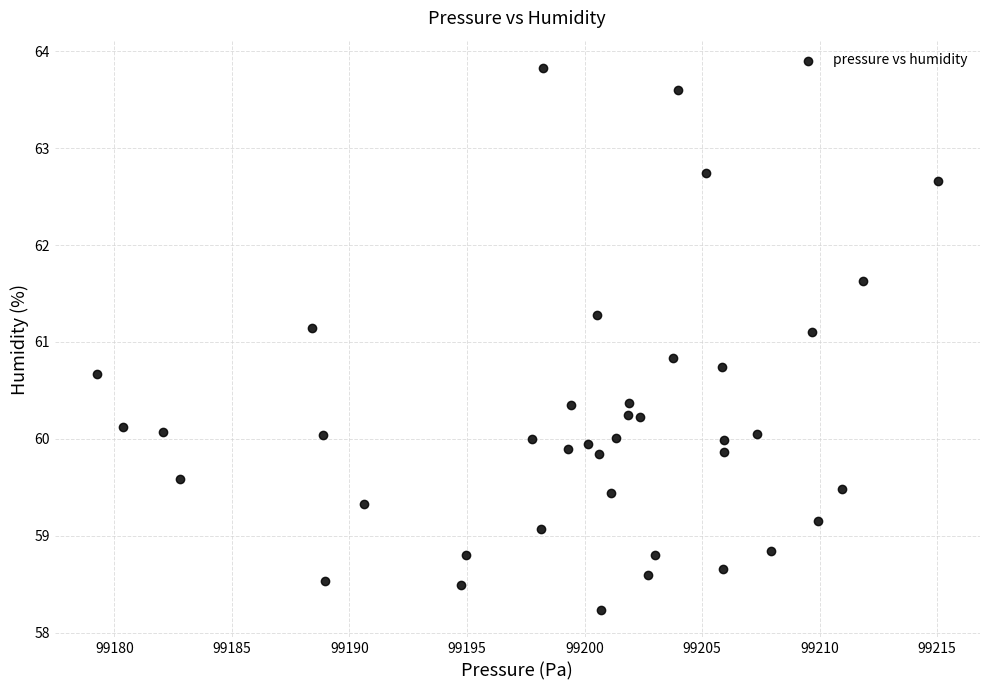

What is the range of X values (max minus min)?

35.8